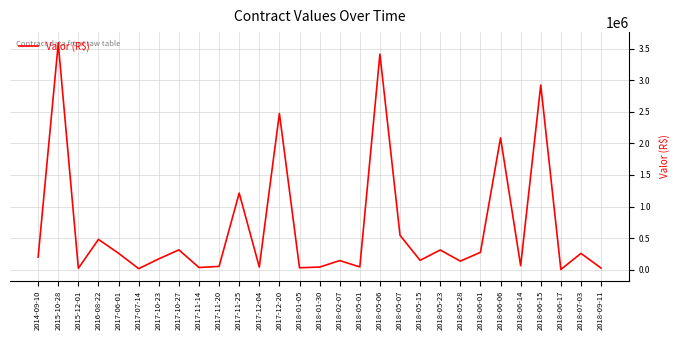

The value at 2015-10-28 is 3581057.2. True or false?

True